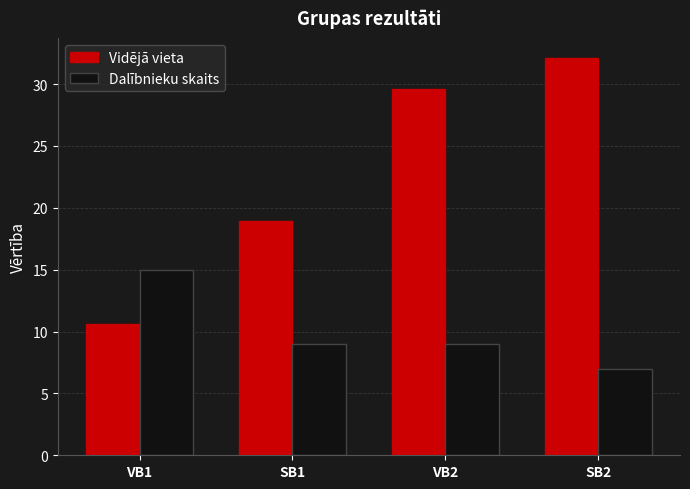

Which series has the largest range (max minus min)?

Vidējā vieta